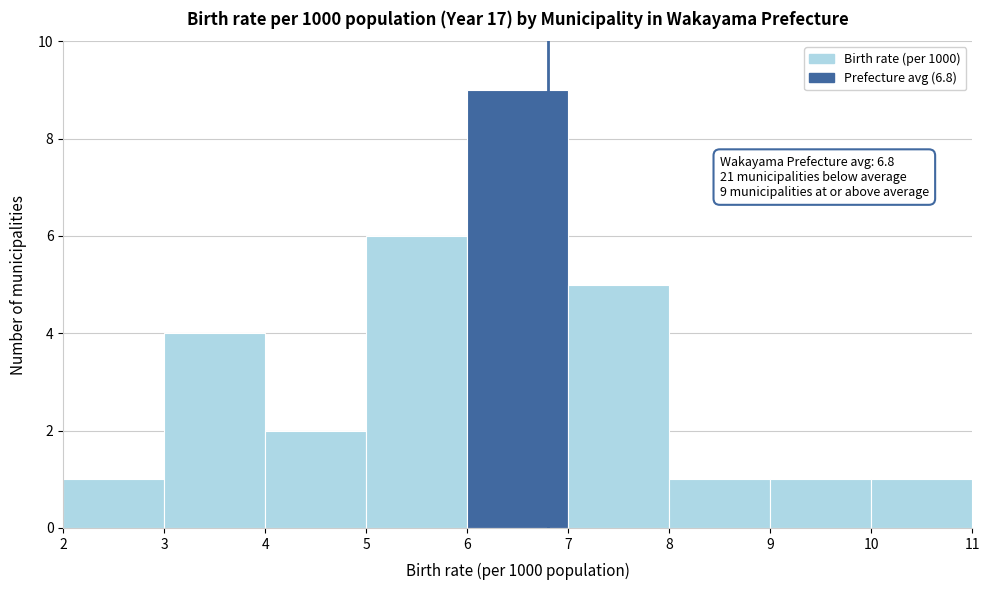

Over which range of the x-axis is the bar tallest?

6 to 7